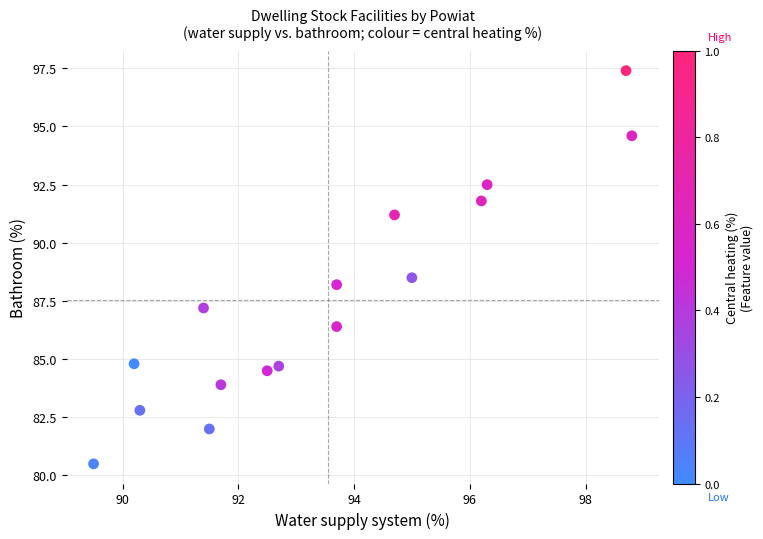

What is the range of Y values (max minus min)?

16.9